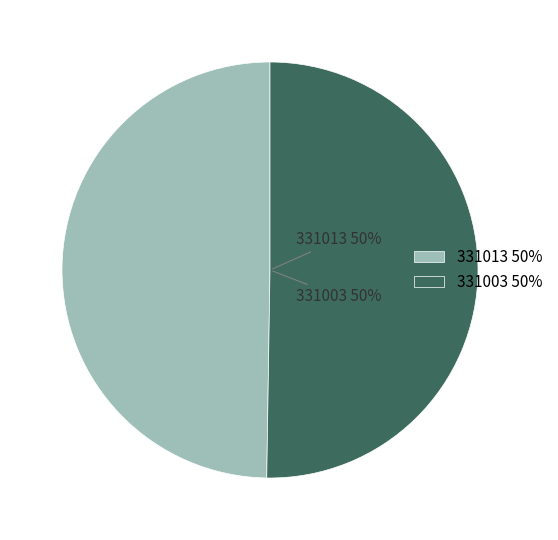

How many slices are in this pie chart?

2